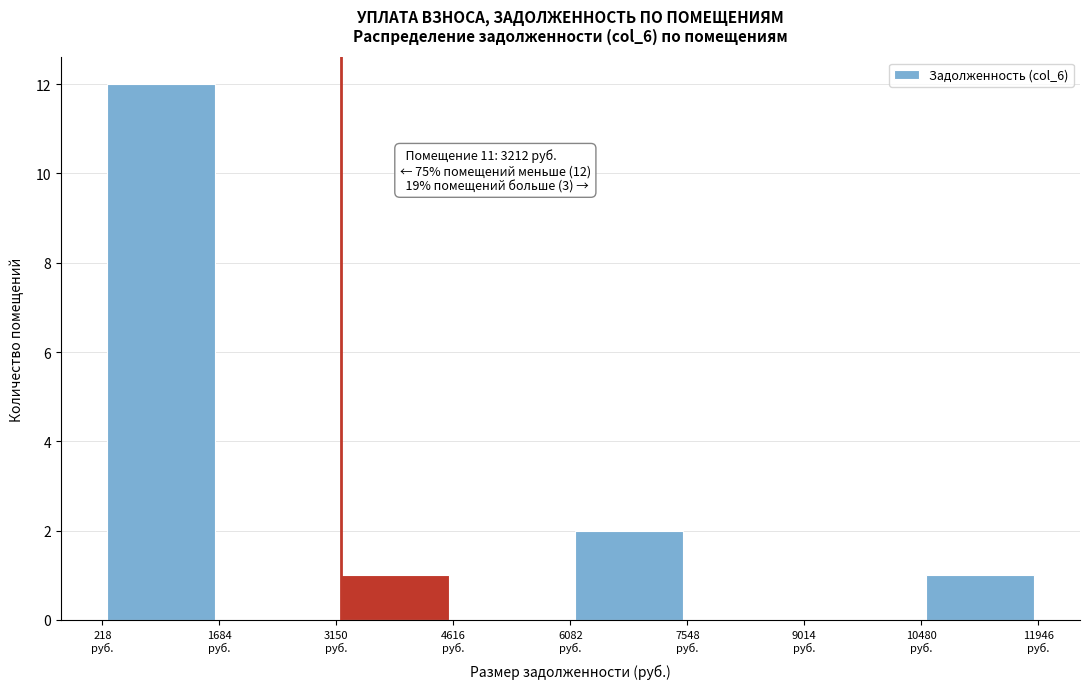

Which range on the x-axis has the tallest bar?

200 to 1600